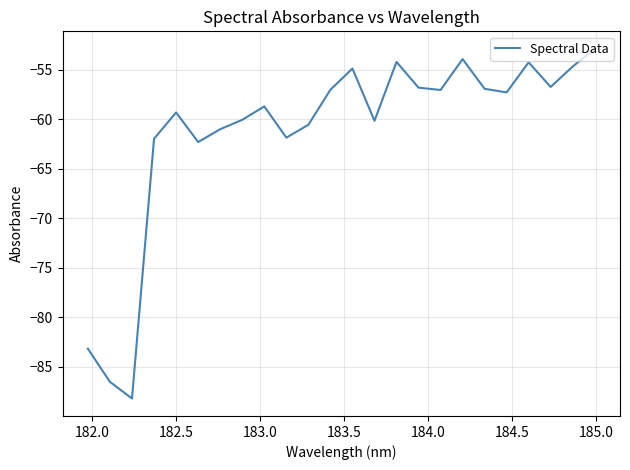

What is the greatest value displayed?

-52.9